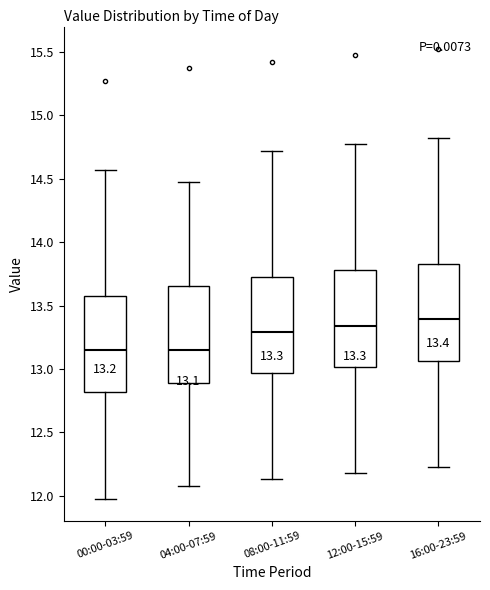

Which box's median line is the highest?

16:00-23:59